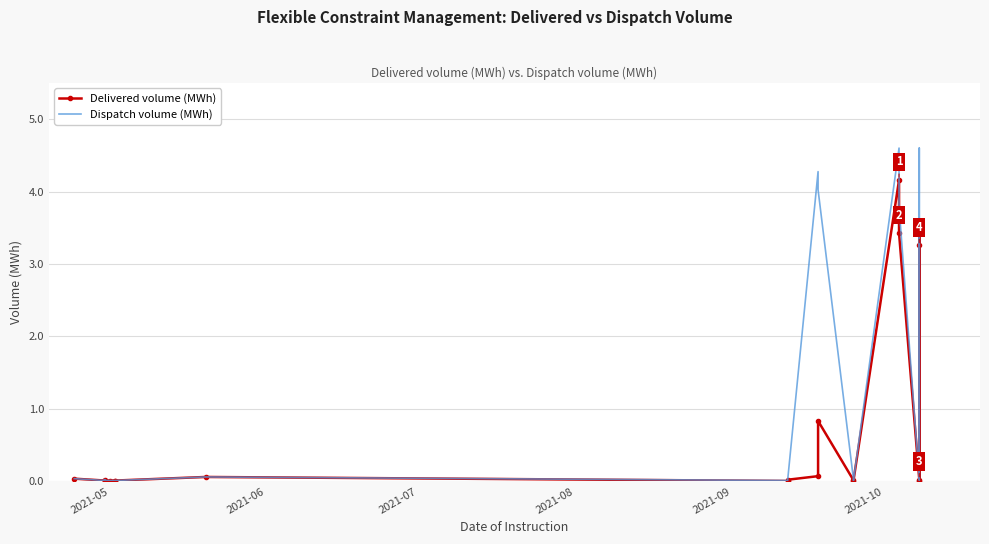

True or false: Delivered volume (MWh) has more than 2 points higher than both neighbors.

True